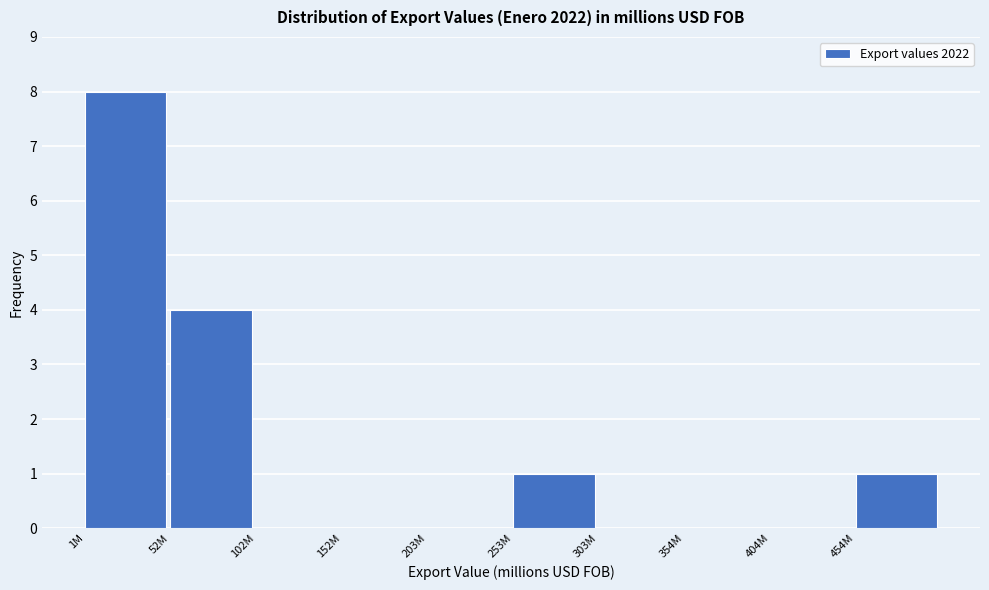

Reading right to left, transcribe all the data shown in this chart.

454M=1	404M=0	354M=0	303M=0	253M=1	203M=0	152M=0	102M=0	52M=4	1M=8